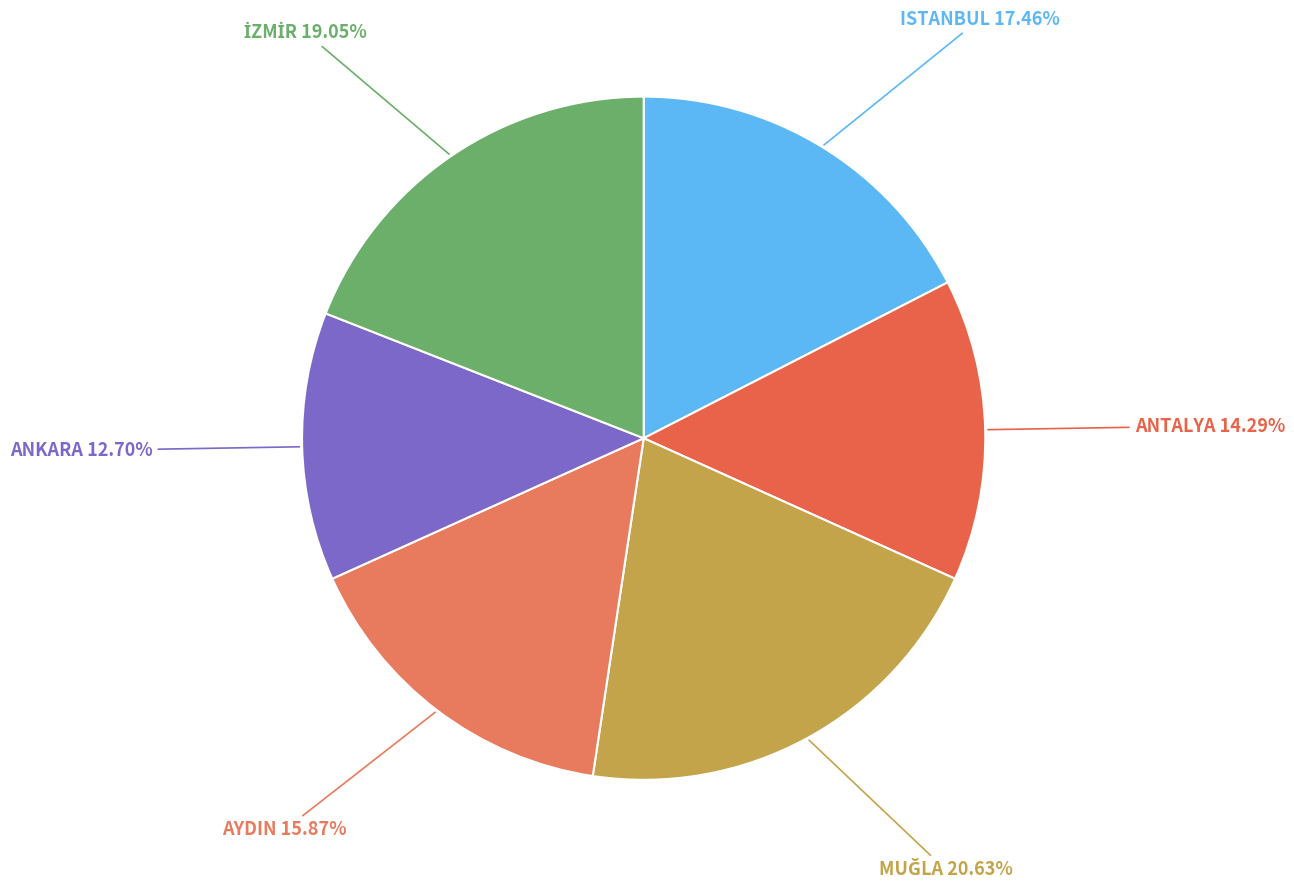

Combined, do ANKARA and ISTANBUL account for over 50%?

No